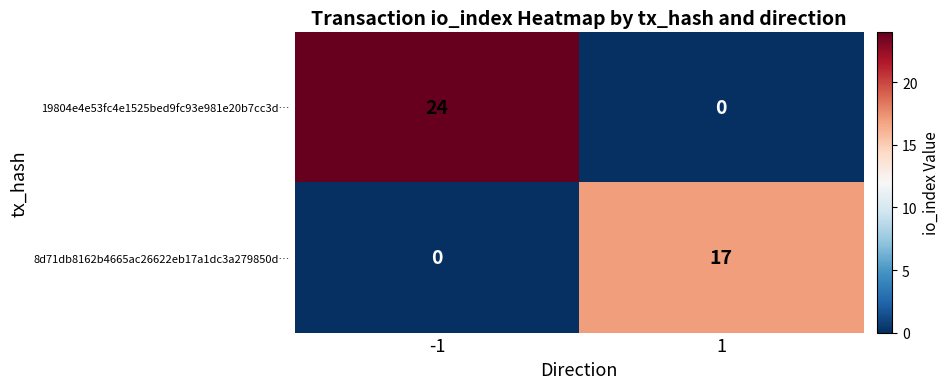

Reading left to right, extract all data points from this chart.

19804e4e53fc4e1525bed9fc93e981e20b7cc3d…: 24	0
8d71db8162b4665ac26622eb17a1dc3a279850d…: 0	17